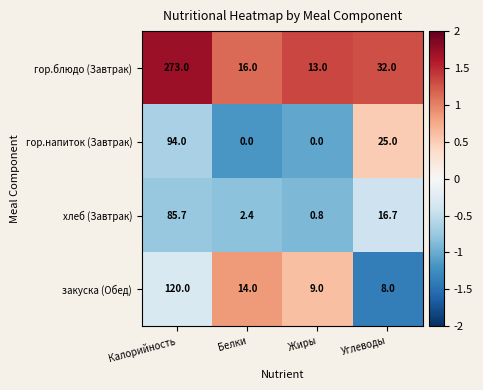

Which series has the largest range (max minus min)?

гор.блюдо (Завтрак)